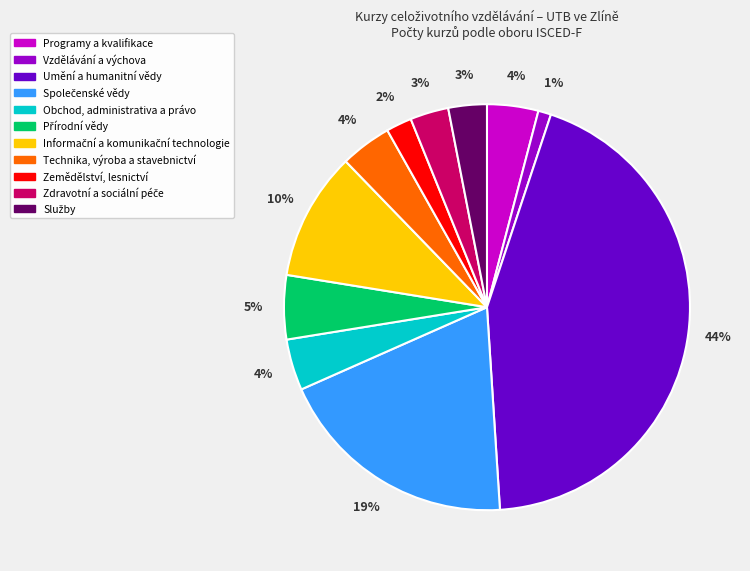

To the nearest percent, what is the difference between the Programy a kvalifikace and Zemědělství, lesnictví slice percentages?

2%